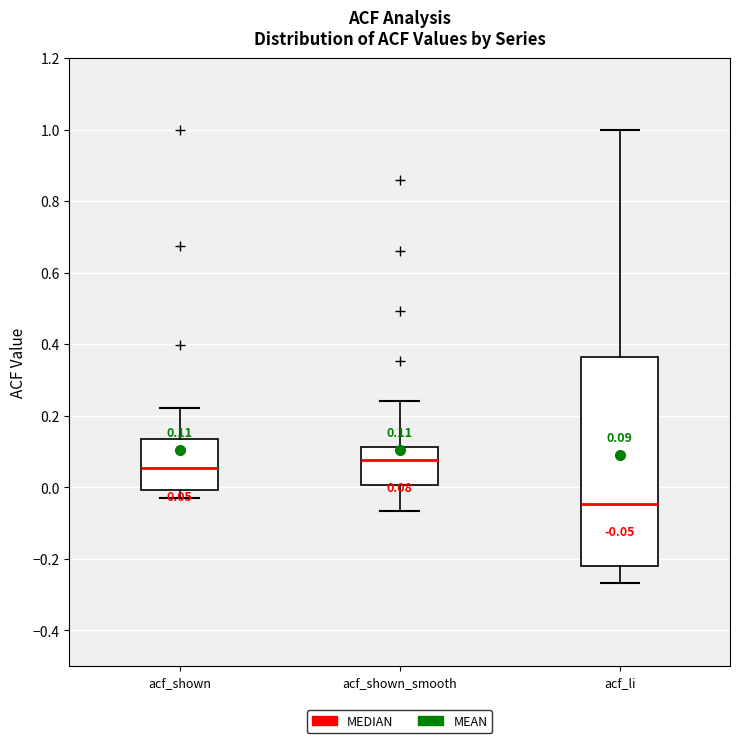

Which box is the tallest, from its lower edge to its upper edge?

acf_li